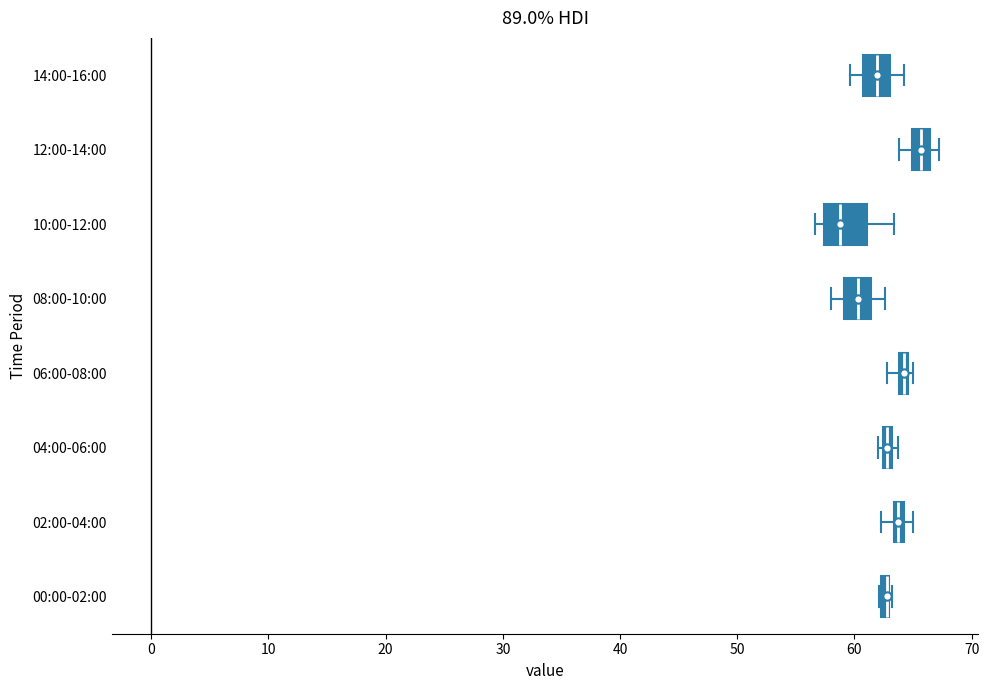

Where is the right edge of the box for 08:00-10:00 on the x-axis? The values are not printed on the chart, so give them approximately, as read against the axis.

61